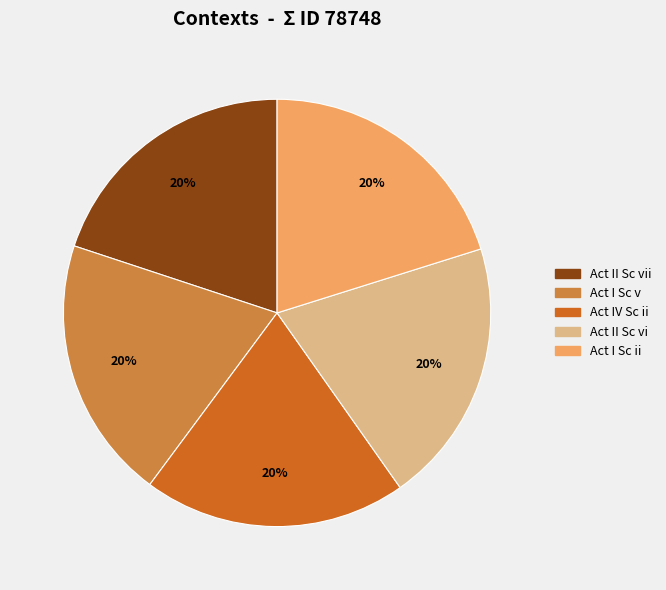

Is there any slice that represents more than half of the pie?

No